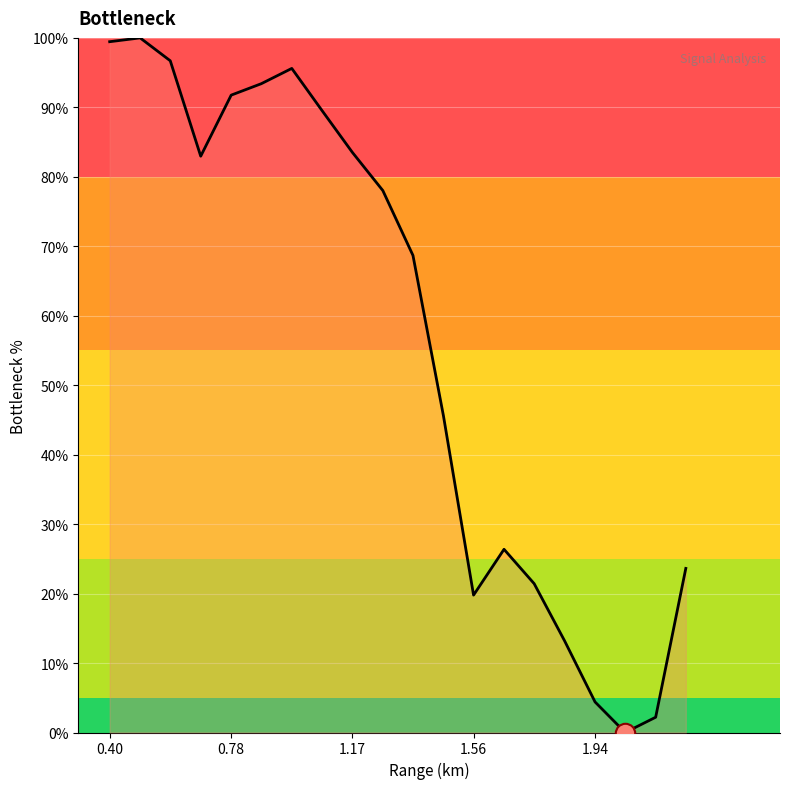

Reading left to right, list all the values displayed in this chart.

99.5	100.0	96.7	83.0	91.8	93.4	95.6	89.6	83.5	78.0	68.7	45.6	19.8	26.4	21.4	13.2	4.4	0.0	2.2	23.6